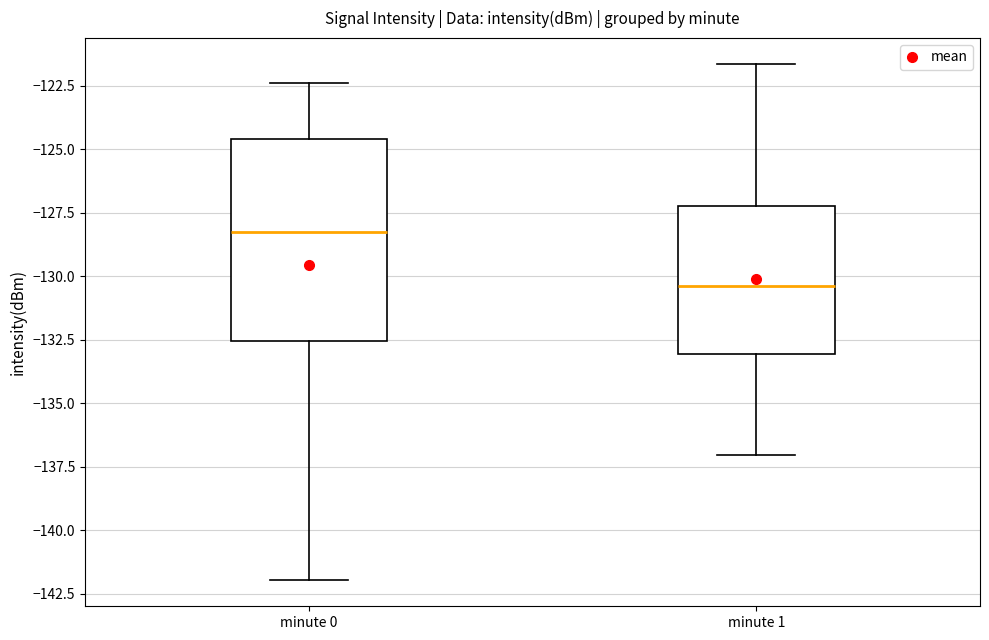

Which box has the highest median line?

minute 0